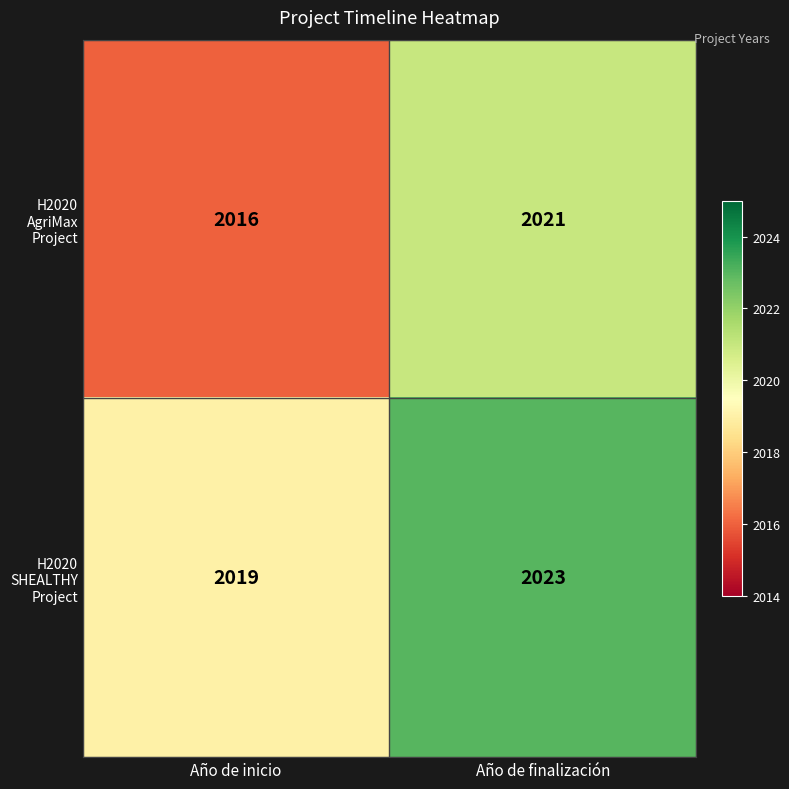

What is the sum of all H2020 SHEALTHY Project values?

4042